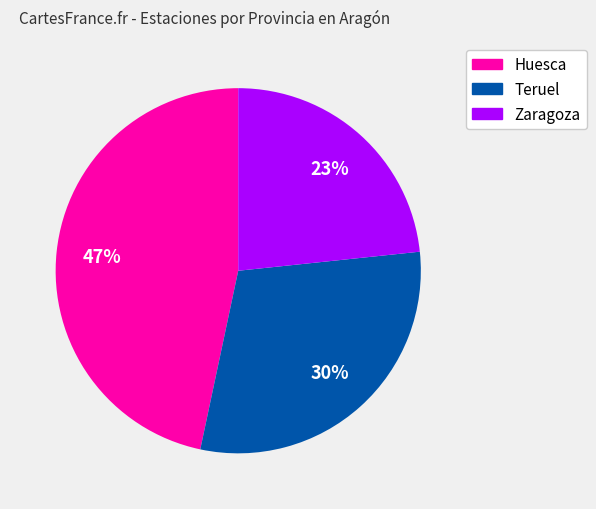

True or false: Zaragoza accounts for 23% of the total.

True